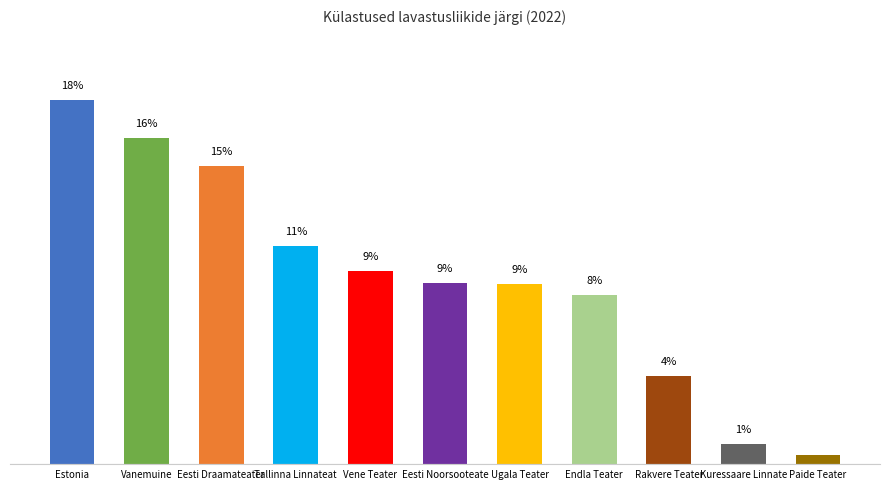

What is the sum of all values?

100.0